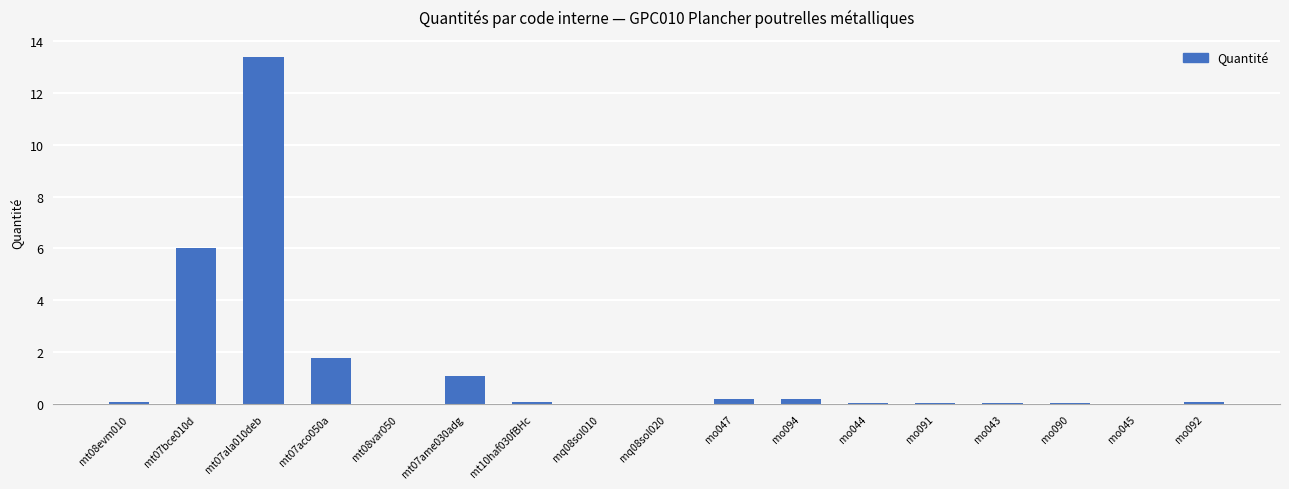

What is the maximum value shown in the chart?

13.4